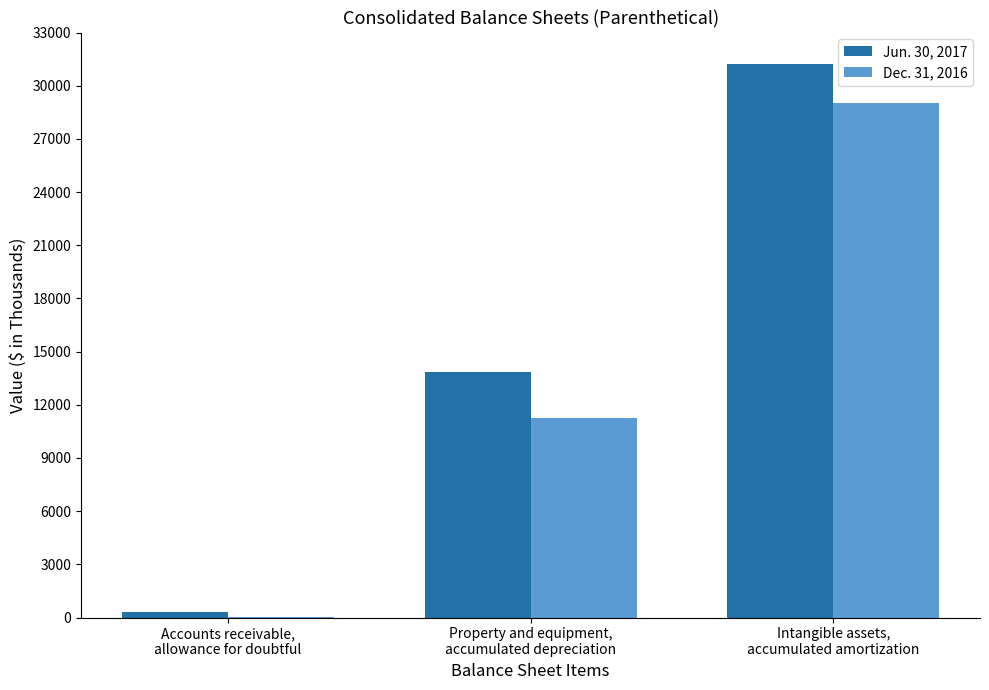

How many series are shown in this chart?

2